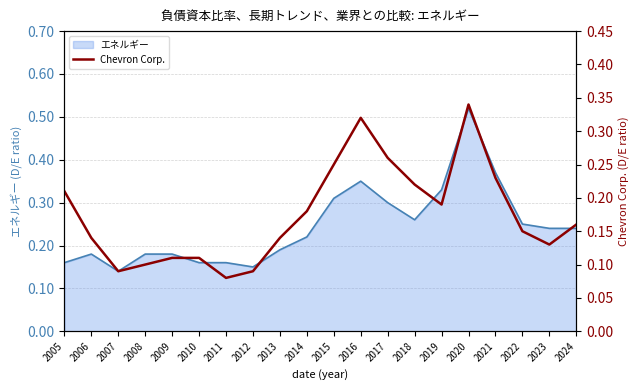

True or false: the data has more than 2 interior local peaks.

False